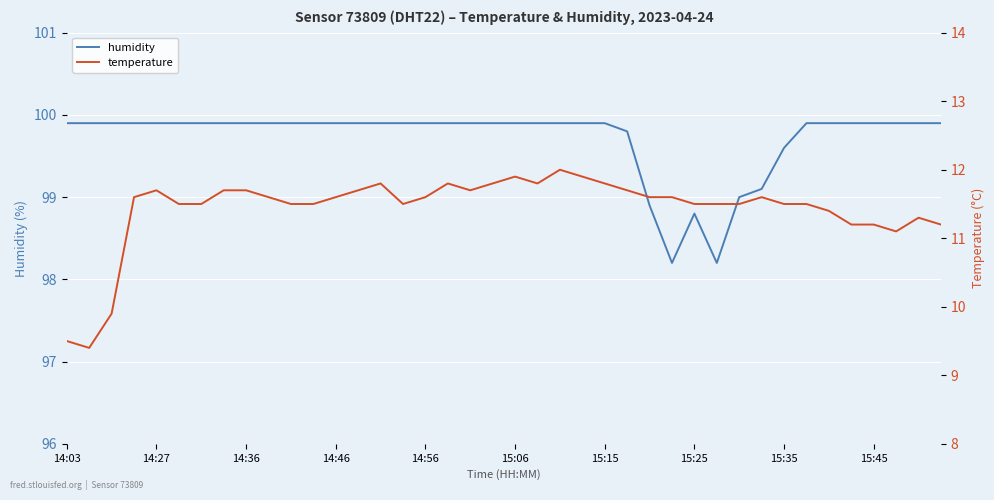

Is it true that humidity equals 39.6 at 14:03?

False